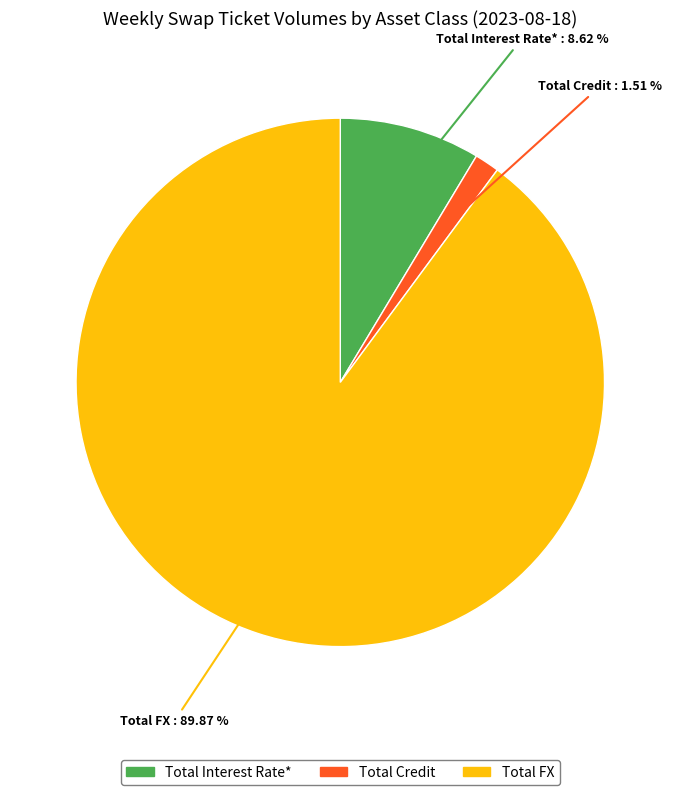

How many slices are in this pie chart?

3